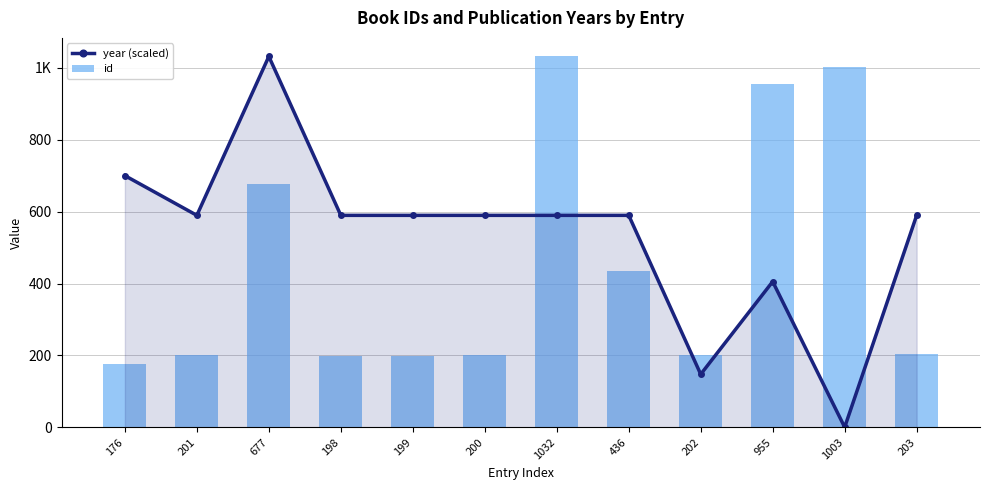

What is the average value of the year (scaled) series?

534.4